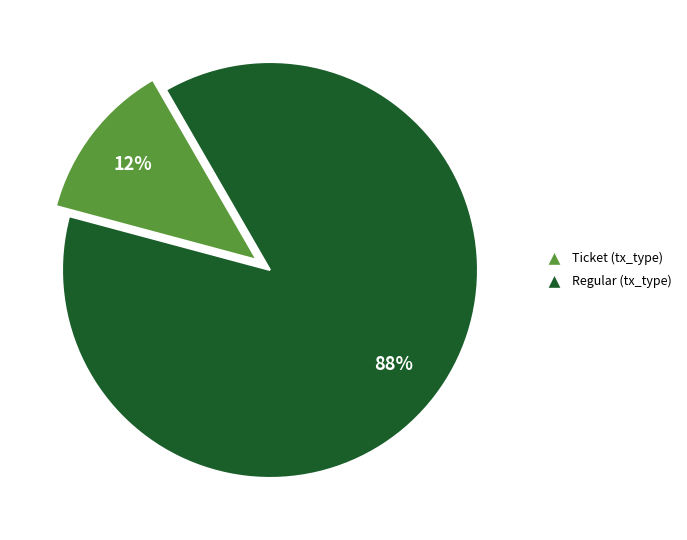

Between Regular and Ticket, which is larger?

Regular